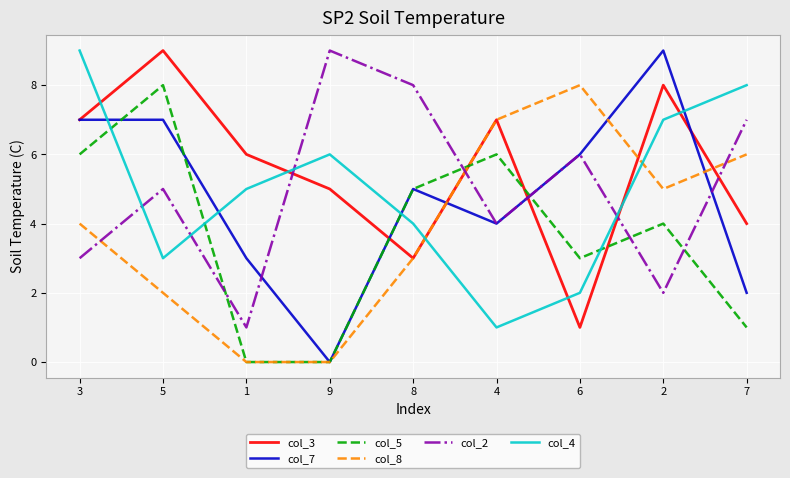

What is the difference between the maximum and second lowest values in the col_2 series?

7